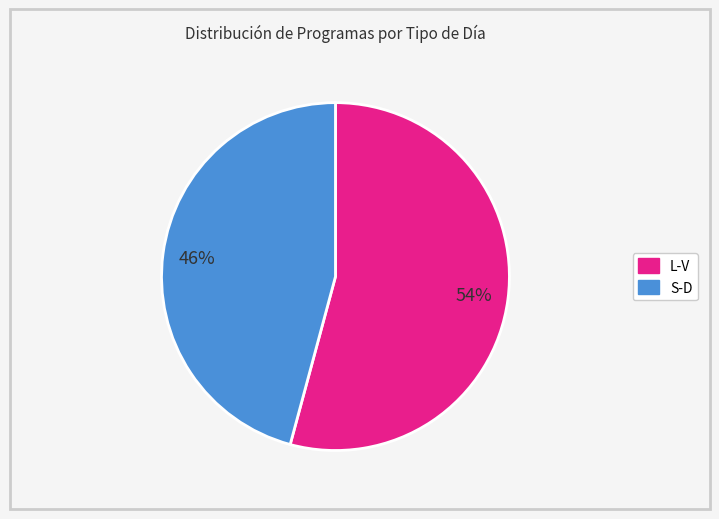

How many slices are in this pie chart?

2